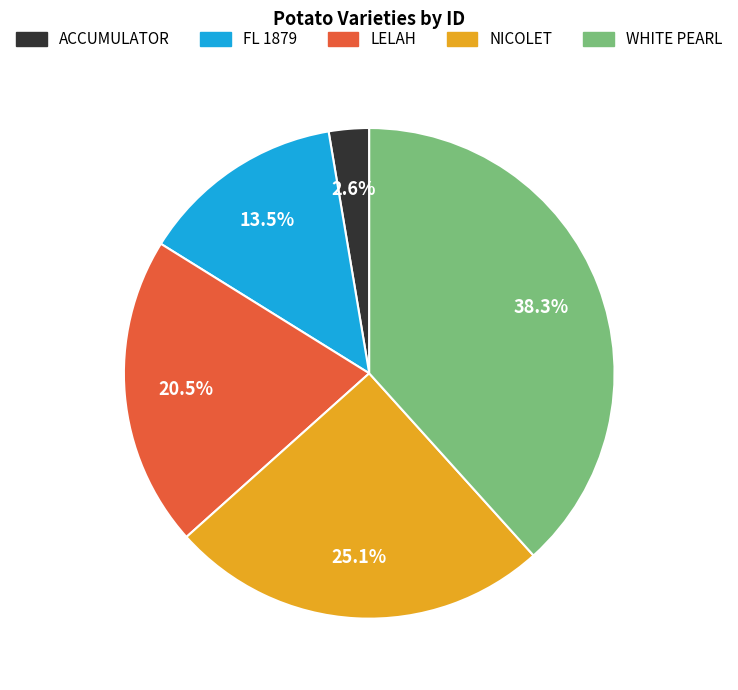

What is the total percentage of NICOLET and ACCUMULATOR?

27.7%